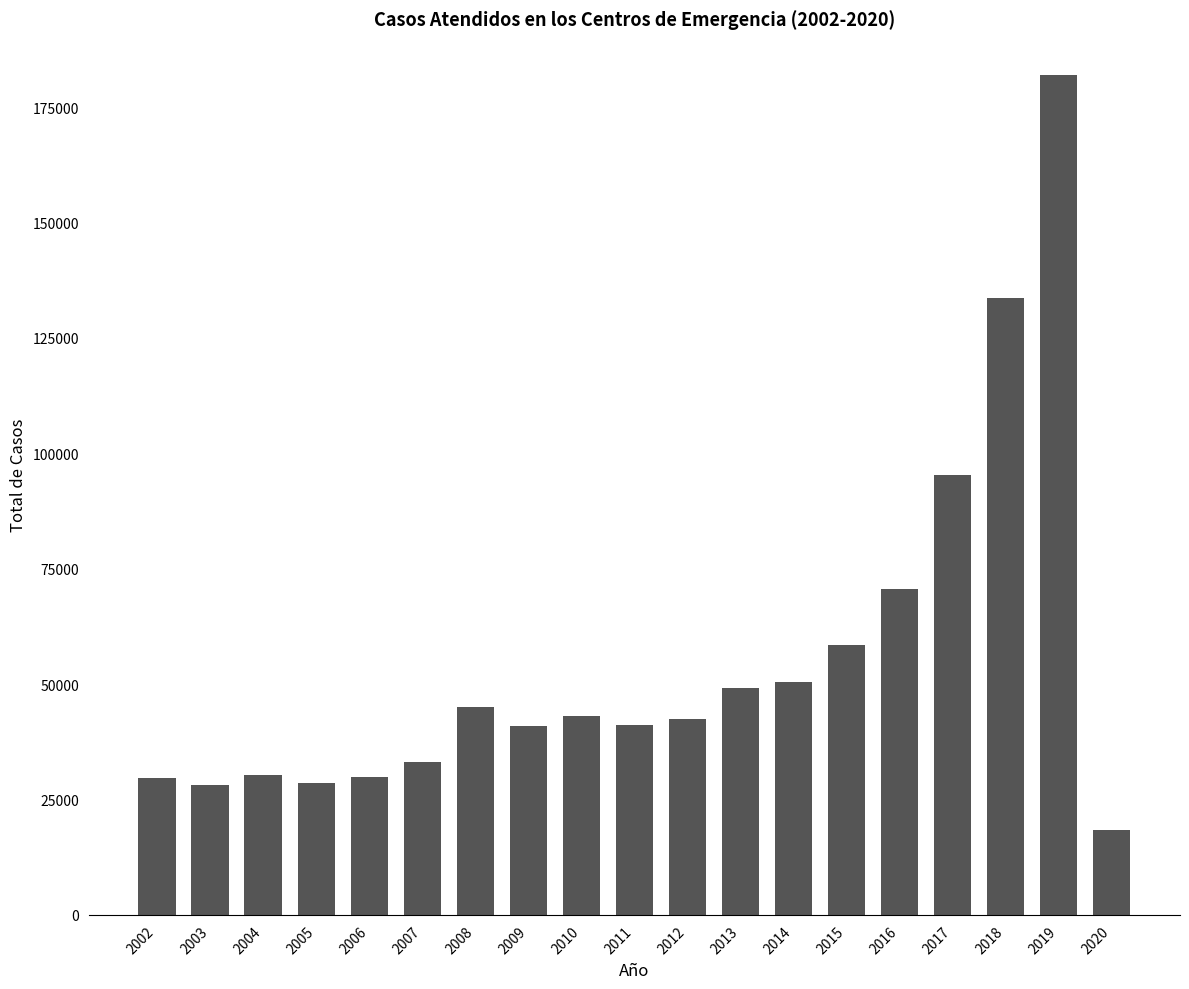

What is the value of the 19th bar from the left?

18466